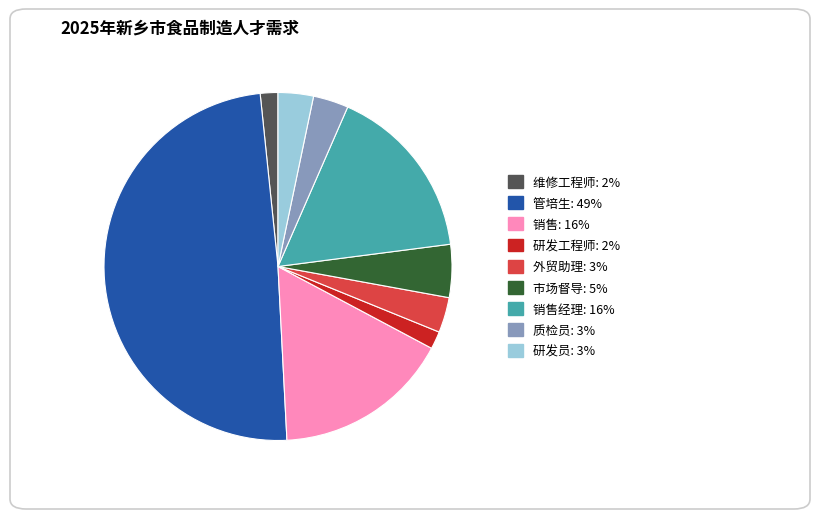

Count the number of slices in the pie.

9